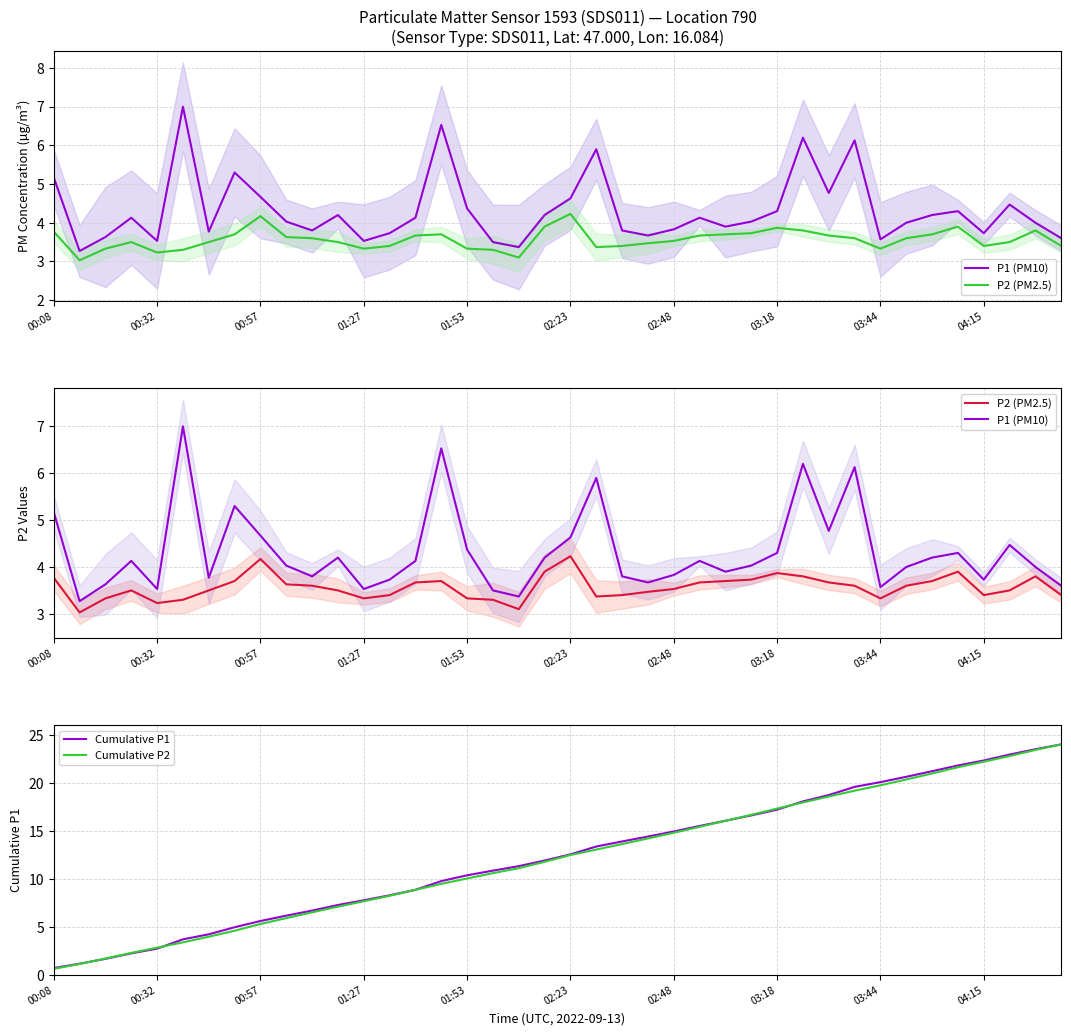

What is the maximum value for Cumulative P2?

24.0